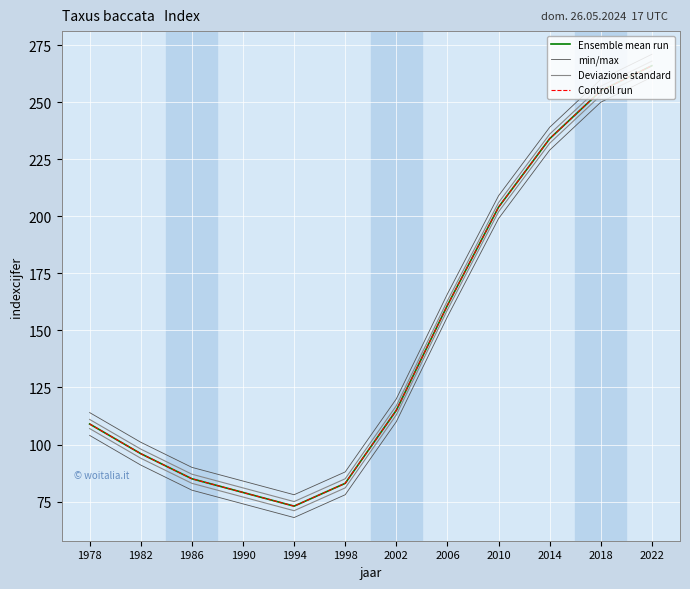

The value of Ensemble mean run at 2018 is 255. True or false?

True